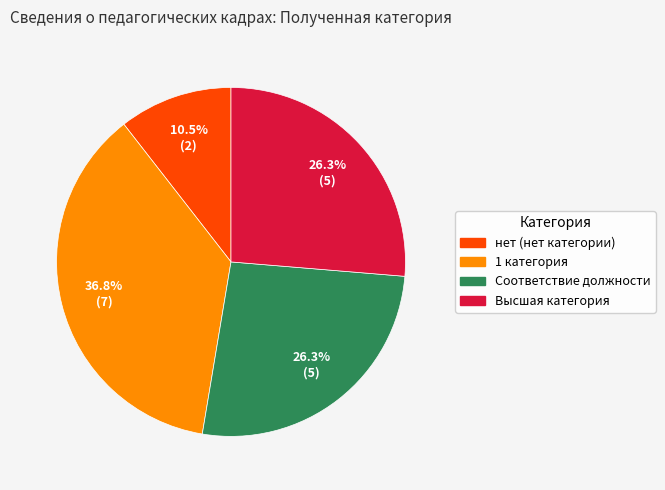

Is there a majority slice in this chart?

No